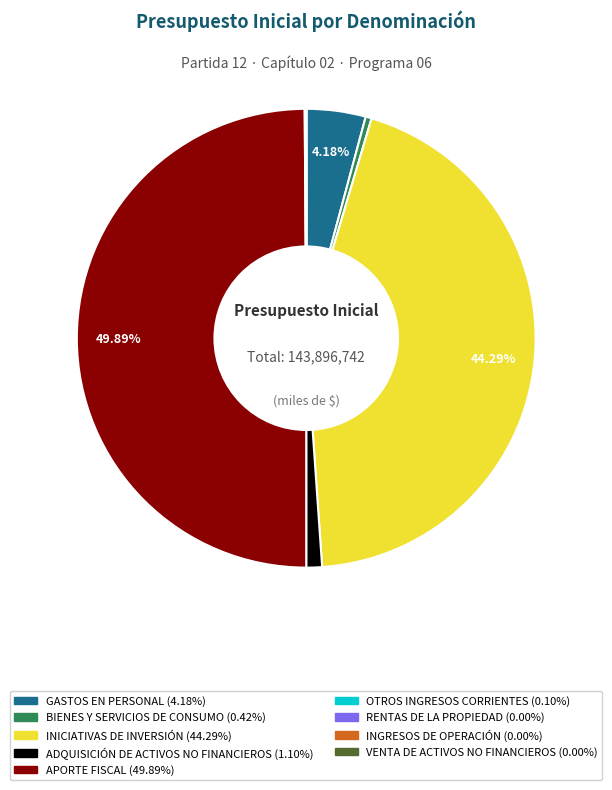

Which category has the biggest portion of the pie?

APORTE FISCAL